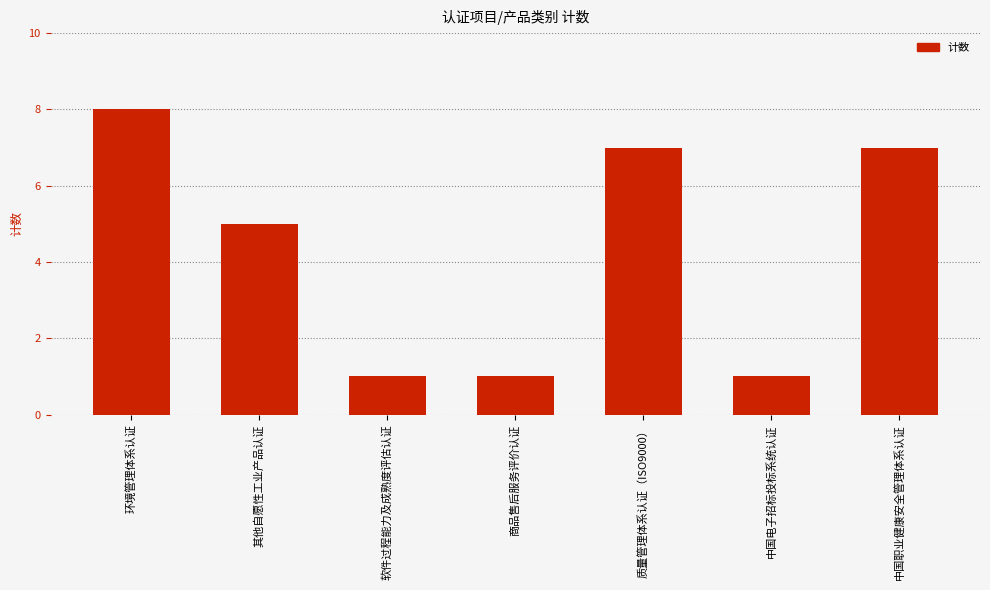

What is the label of the 6th bar from the right?

其他自愿性工业产品认证